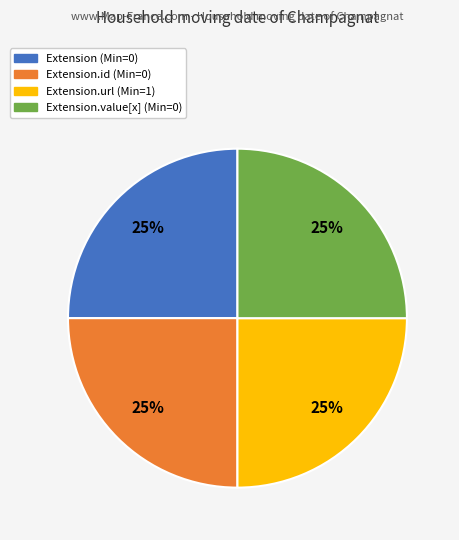

Does any single category account for the majority?

No